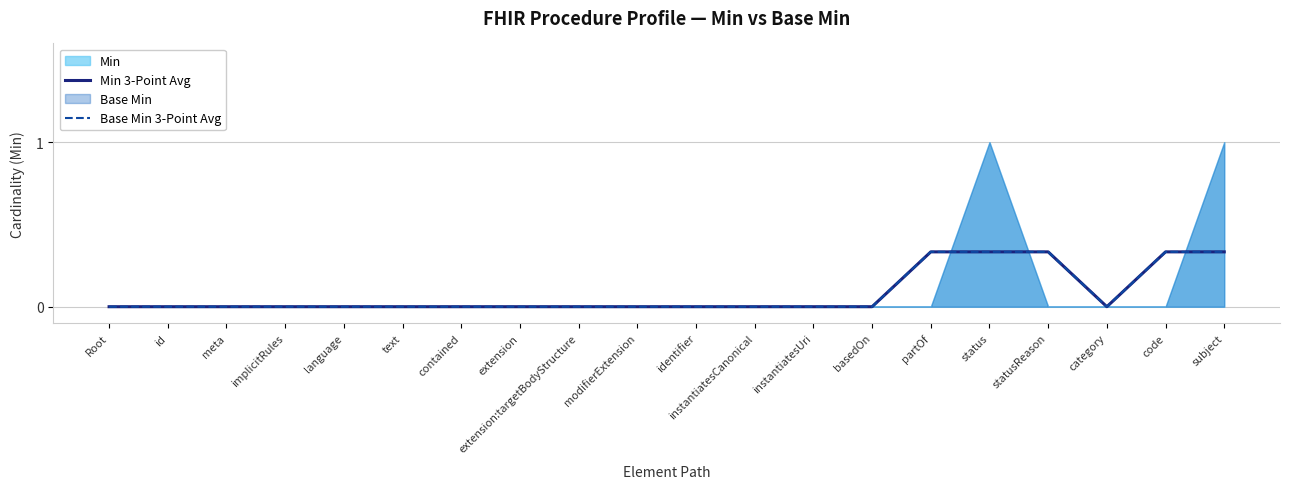

What is the sum of all Min 3-Point Avg values?

1.7